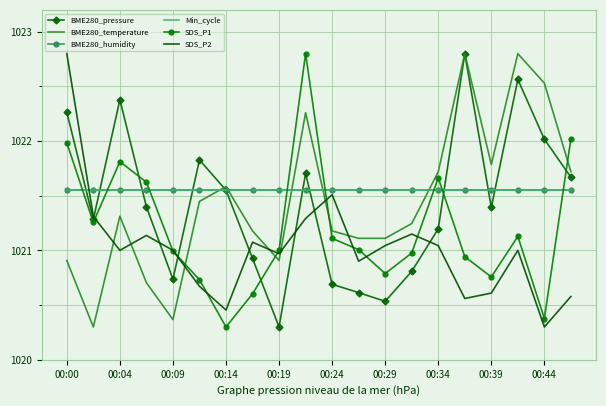

How many values in the BME280_temperature series exceed 1021?

15